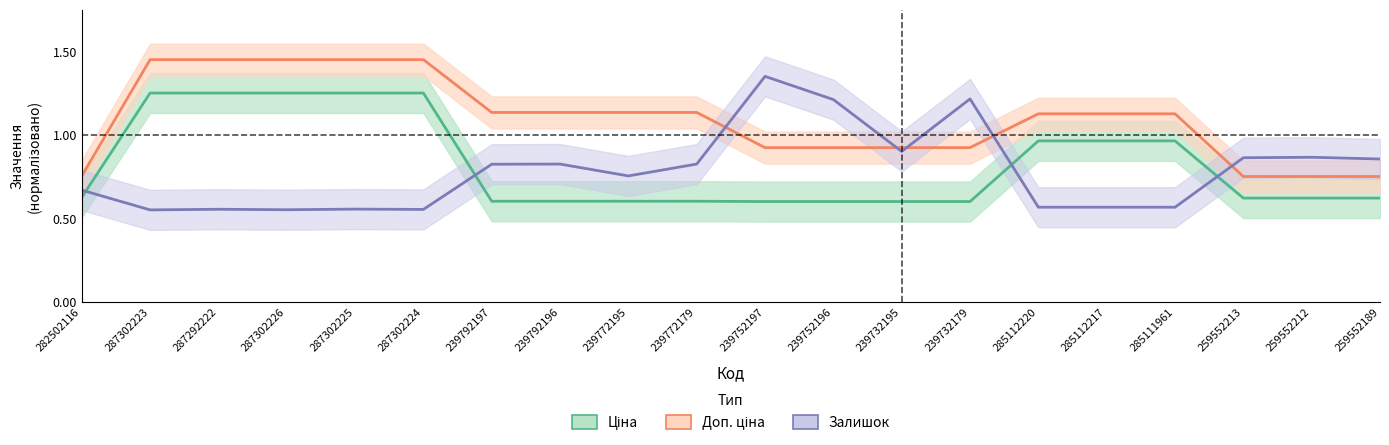

Rank the categories by Залишок value from highest to lowest.

239752197, 239732179, 239752196, 239732195, 259552212, 259552213, 259552189, 239792196, 239772179, 239792197, 239772195, 282502116, 285112220, 285112217, 285111961, 287302225, 287292222, 287302224, 287302226, 287302223